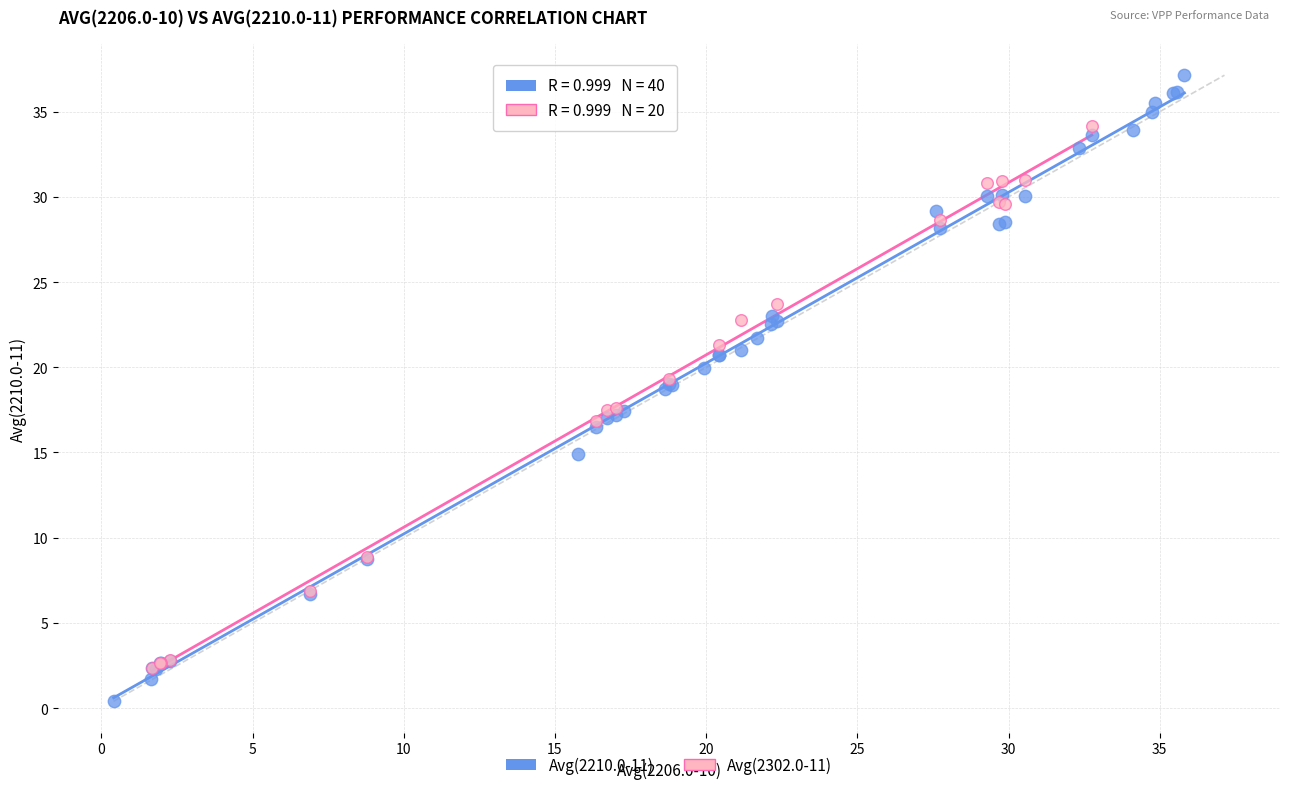

Which series reaches the maximum Y coordinate?

Avg(2210.0-11)